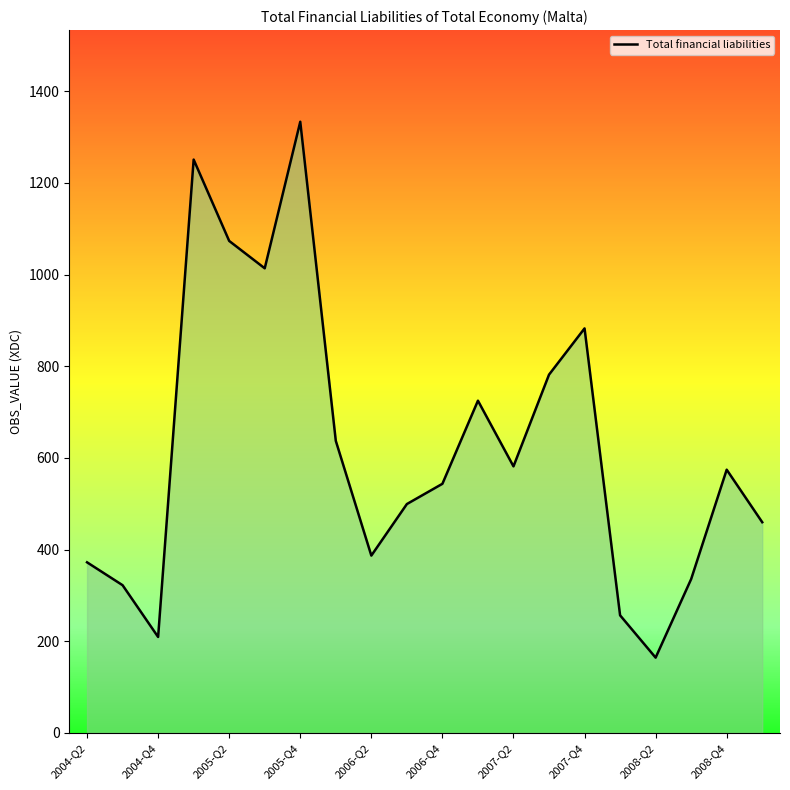

The value at 2004-Q4 is 327.6. True or false?

False